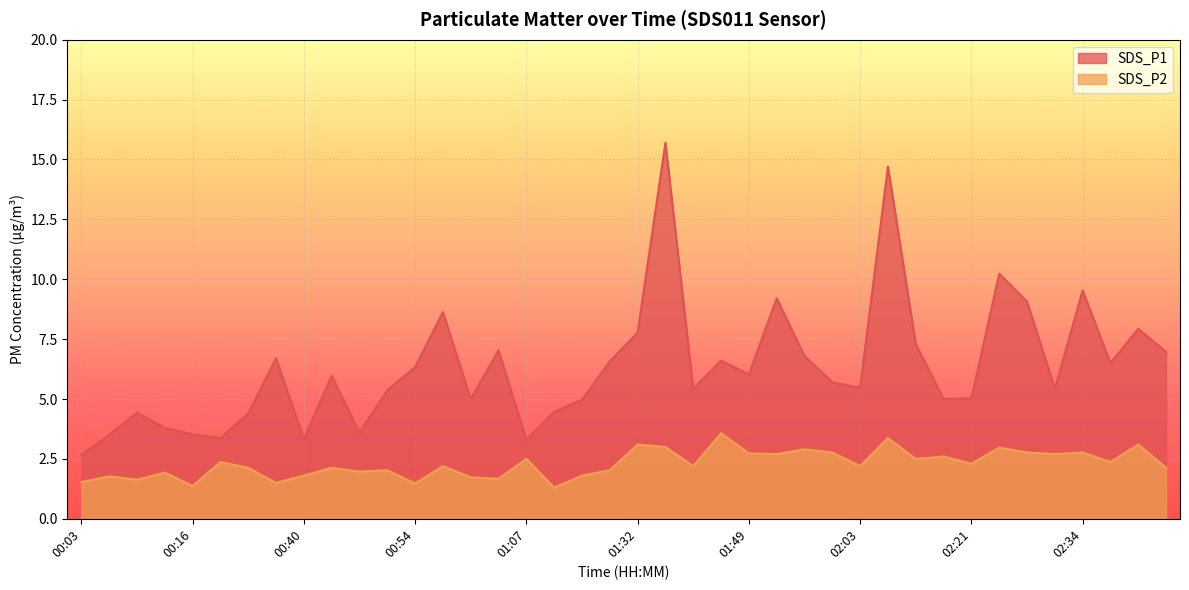

At which label does SDS_P1 reach its peak?

01:35